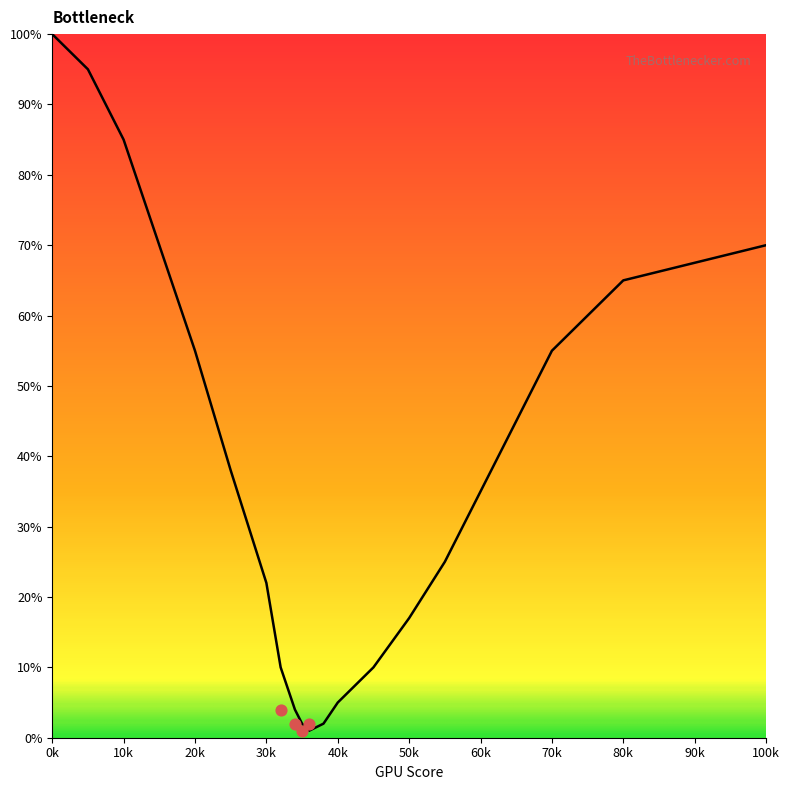

Approximately how many times larger is the value at 50 compared to 5?

0.2